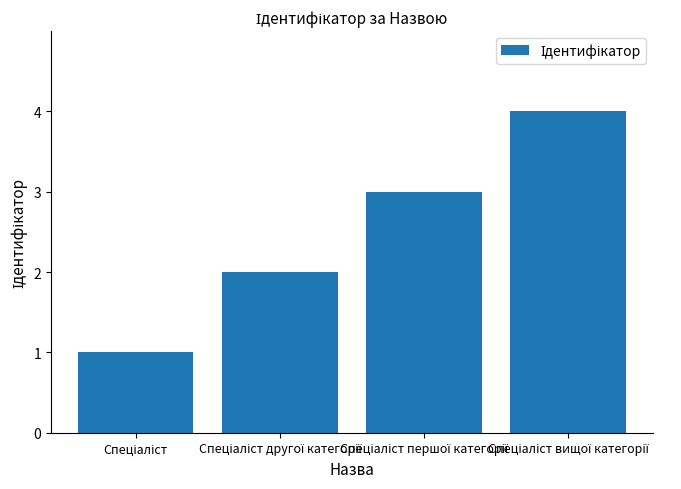

What is the maximum value shown in the chart?

4